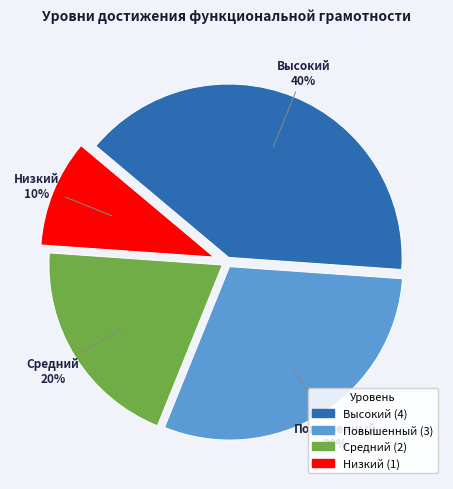

Is the sum of Повышенный and Низкий greater than half?

No